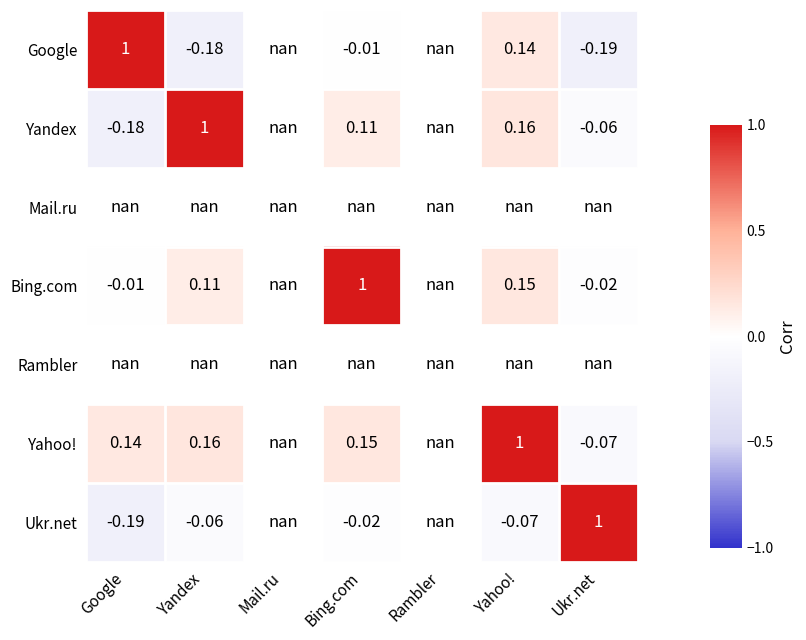

Count the number of data series in this chart.

7